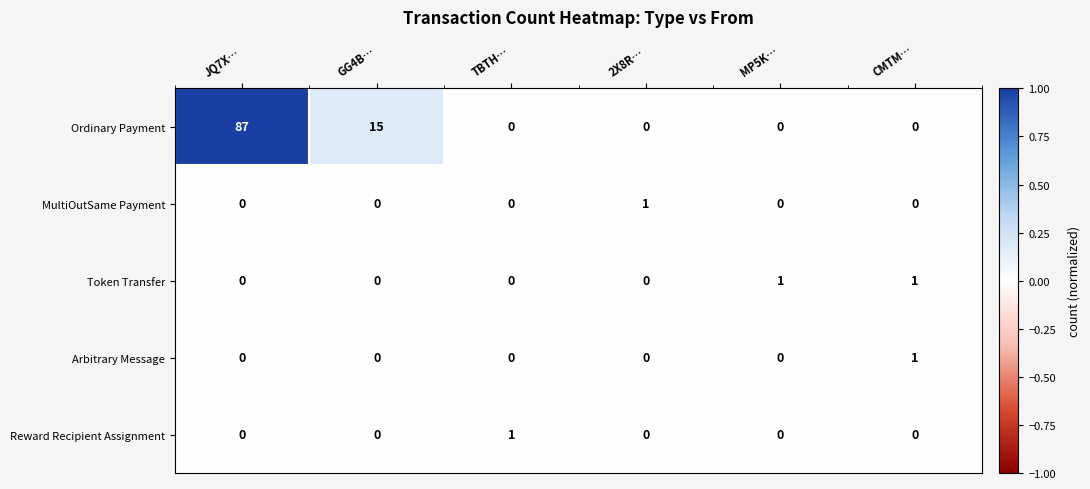

What is the maximum value shown in the chart?

87